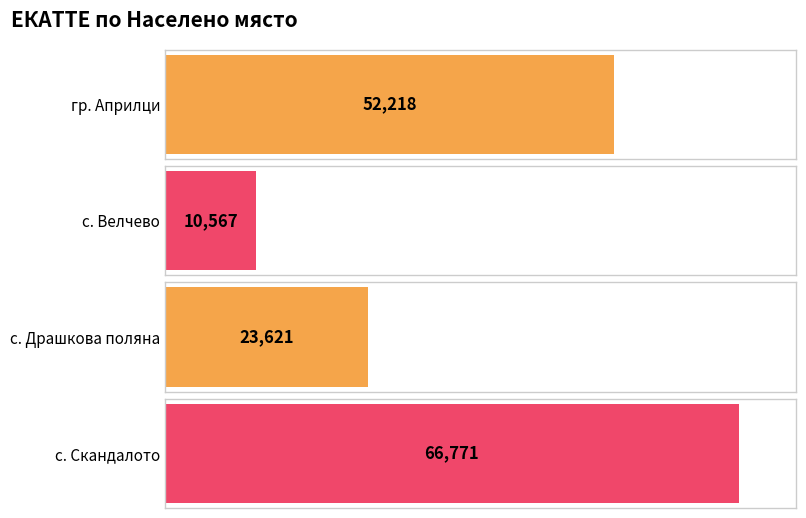

Where is the data nearest to the value 38669?

гр. Априлци